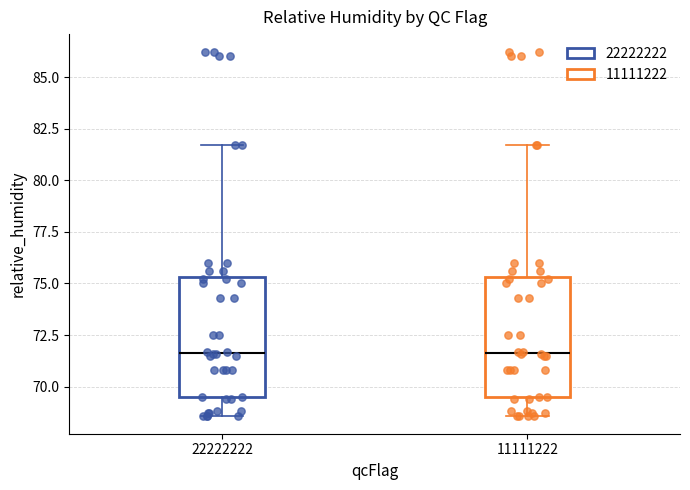

Reading left to right, read every box against the y-axis: the position of its median line, the range the box covers, and the ends of its whiskers. The values are not printed on the chart, so give them approximately, as read against the axis.

22222222: median 71.5, box 69.5 to 75.5, whiskers 68.5 to 81.5
11111222: median 71.5, box 69.5 to 75.5, whiskers 68.5 to 81.5